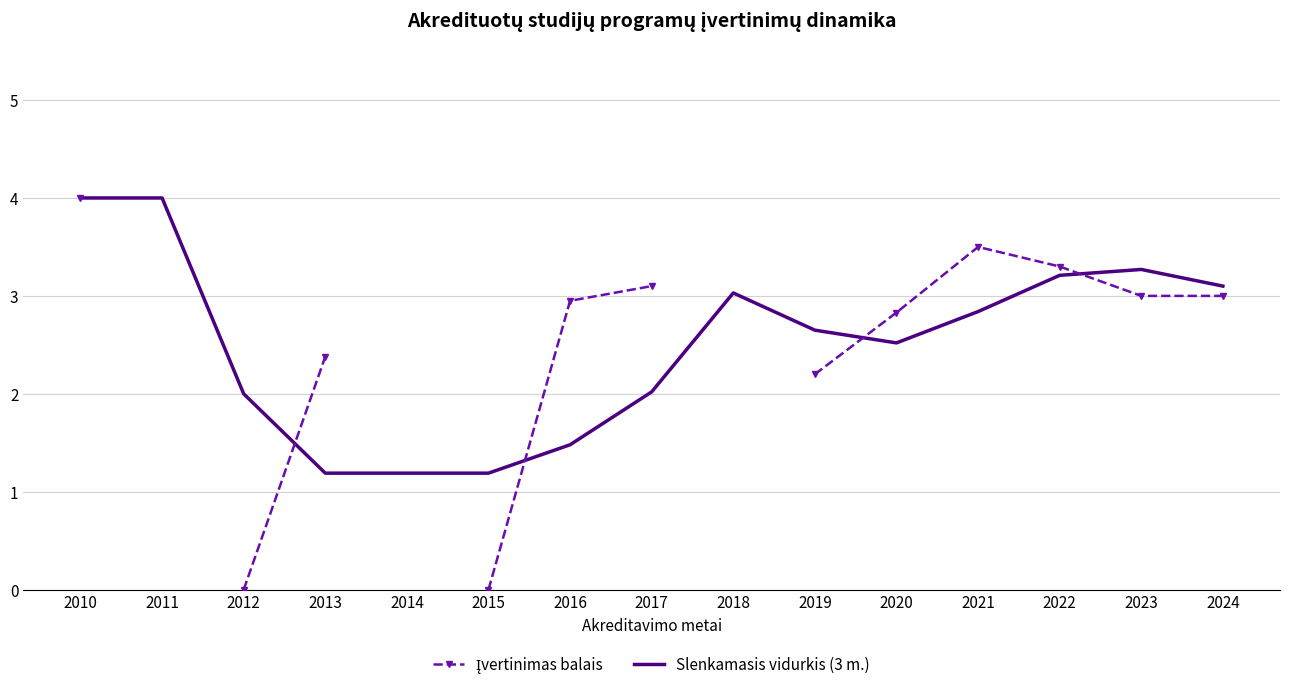

Where is Įvertinimas balais nearest to the value 2?

2019